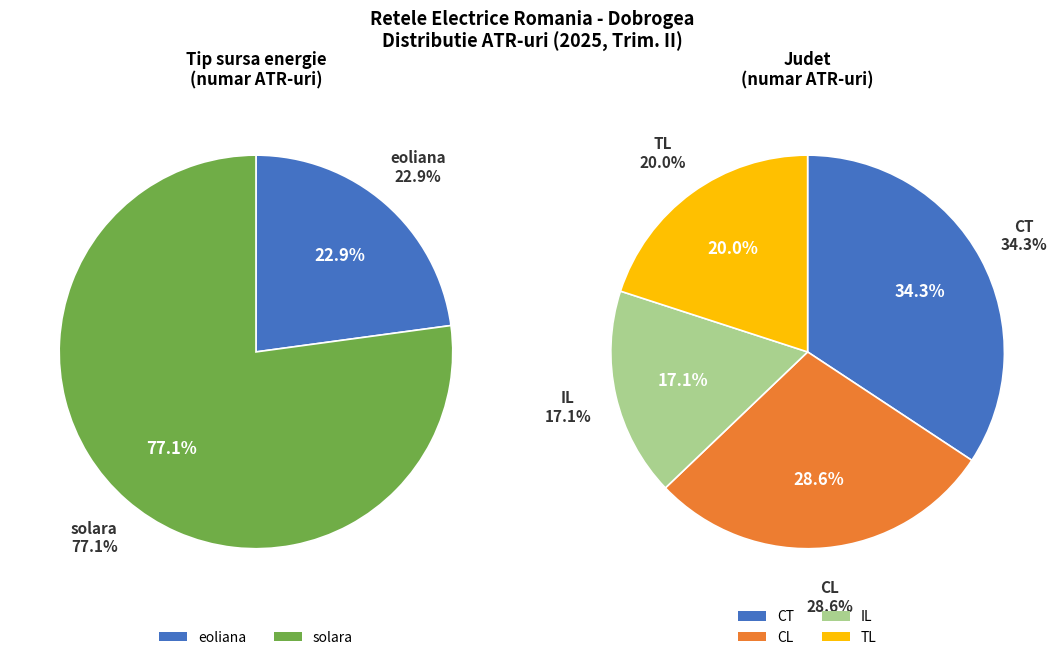

Which slice is the largest?

solara